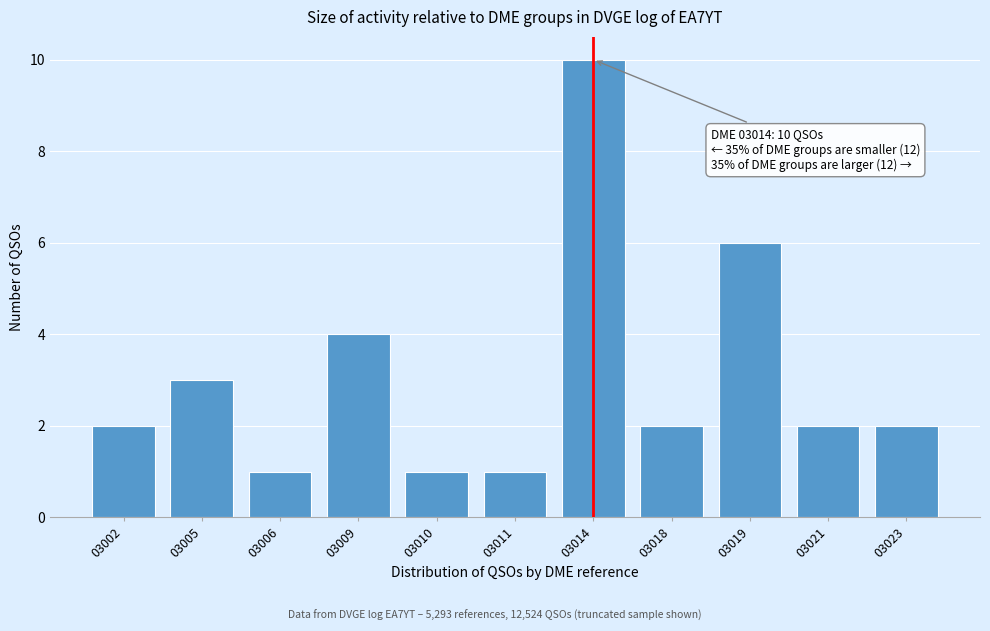

Reading right to left, what are all the values shown in this chart?

2	2	6	2	10	1	1	4	1	3	2